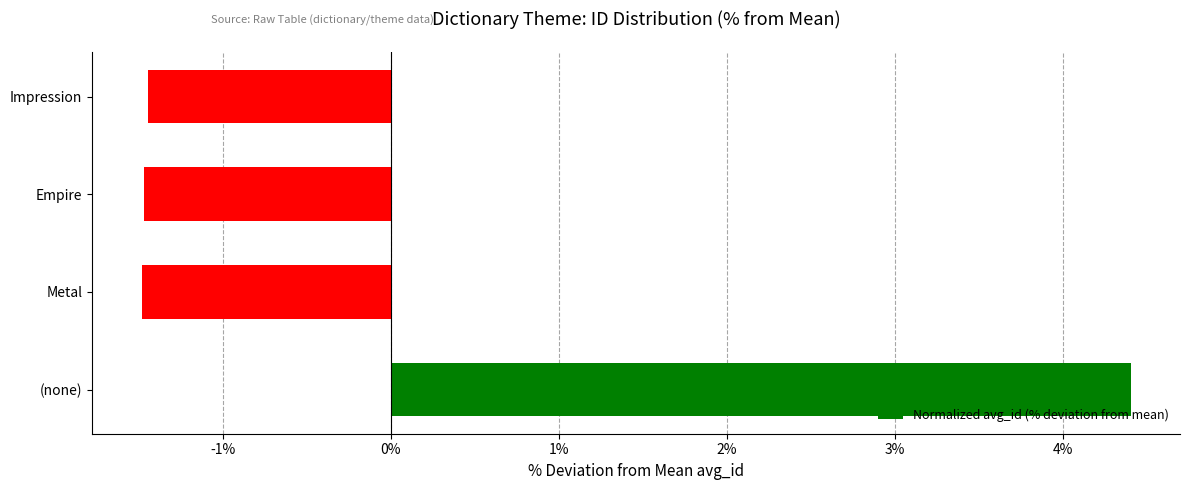

The chart shows a value of -1.5 at Metal. True or false?

True